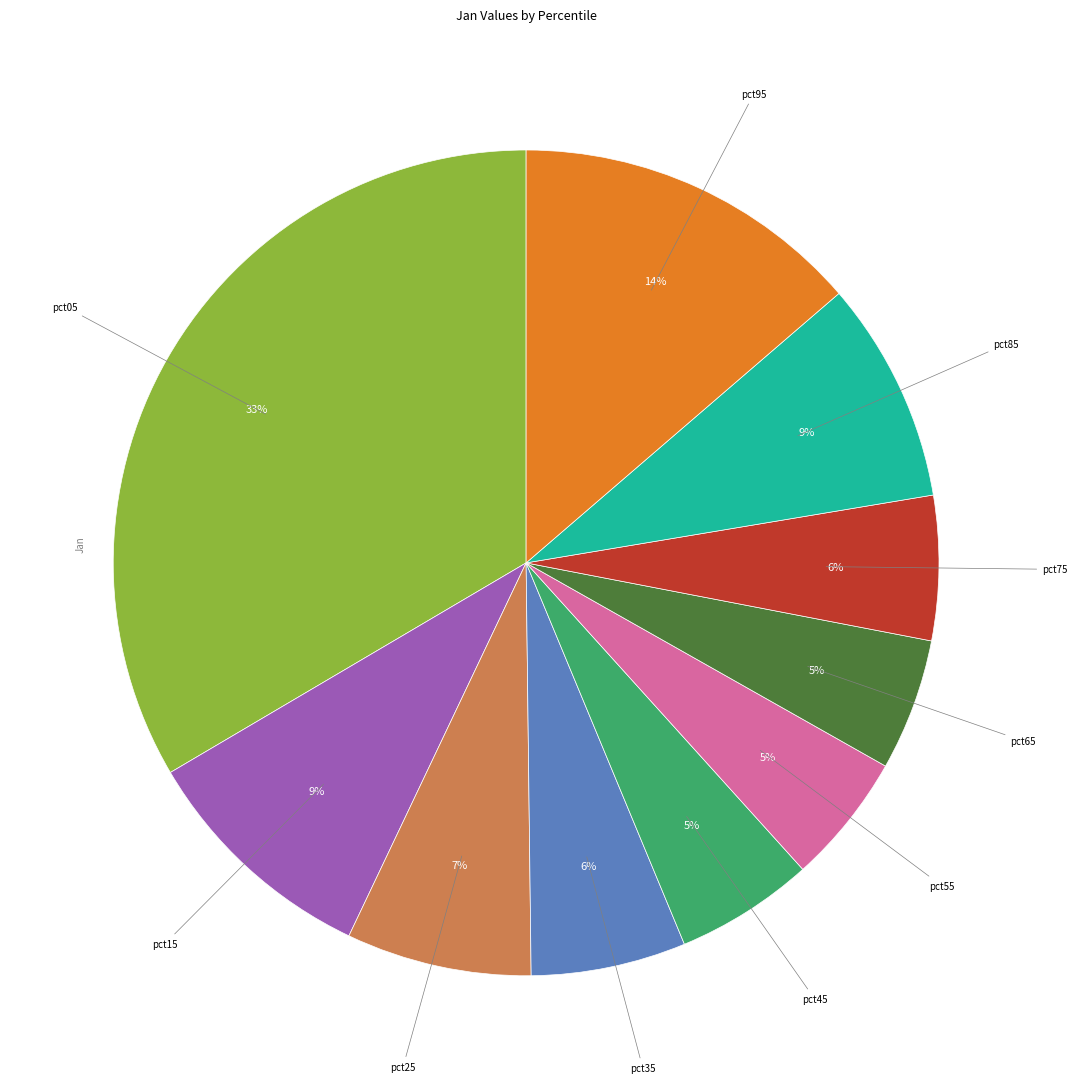

What percentage is the pct45 slice, to the nearest percent?

5%